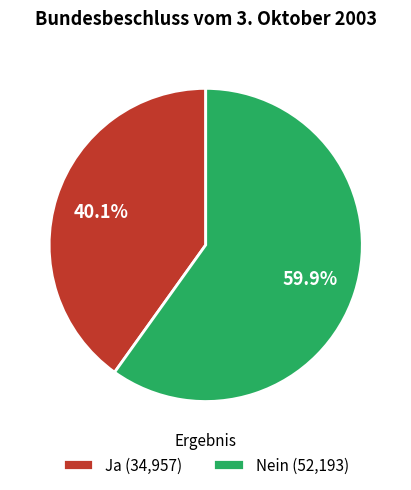

Between Nein and Ja, which is larger?

Nein